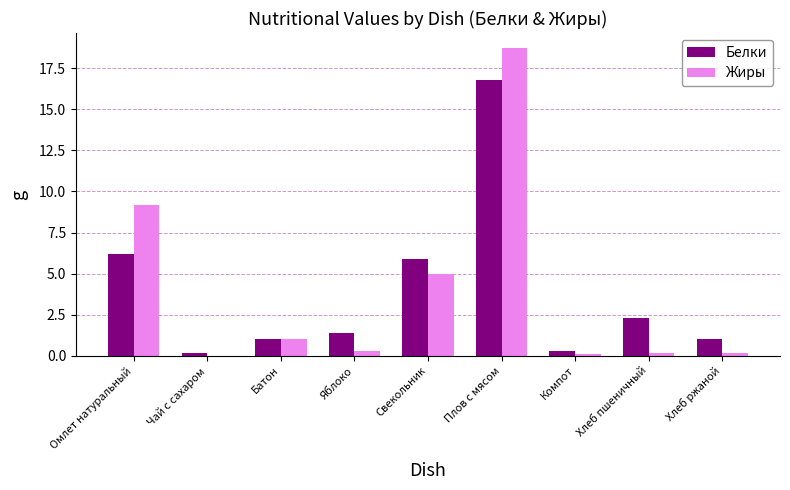

How many data points in Жиры are above 0?

8